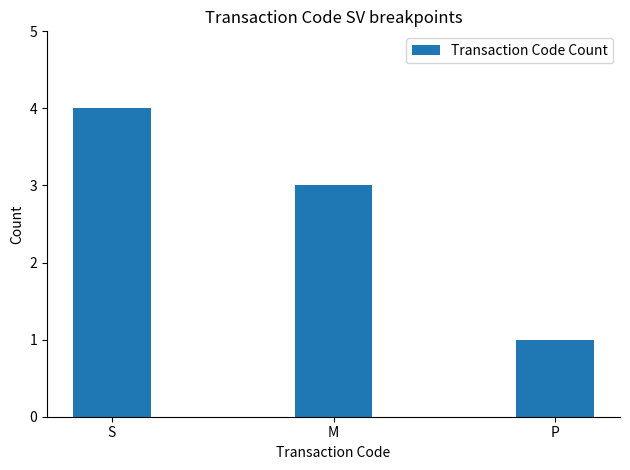

List the labels in order of value, largest first.

S, M, P